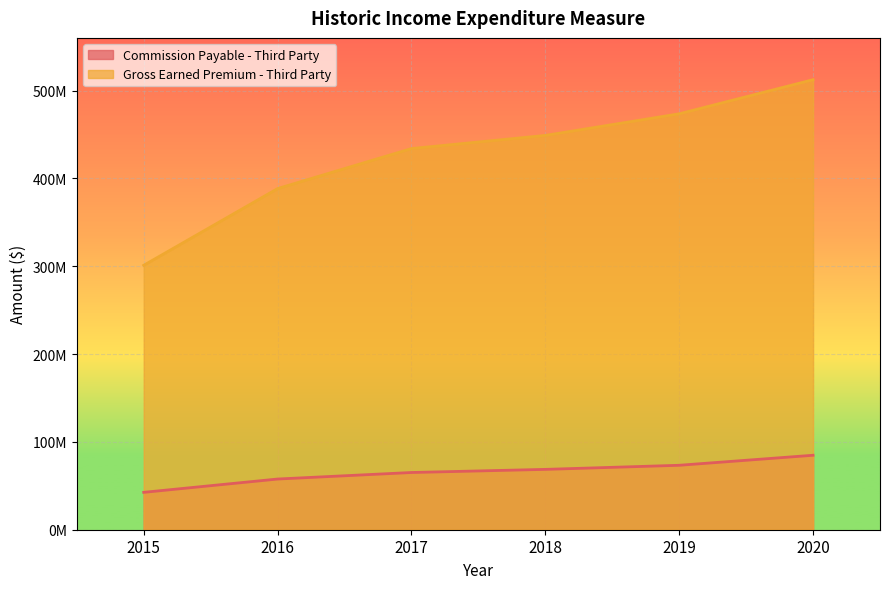

What is the maximum value for Commission Payable - Third Party?

84784478.3